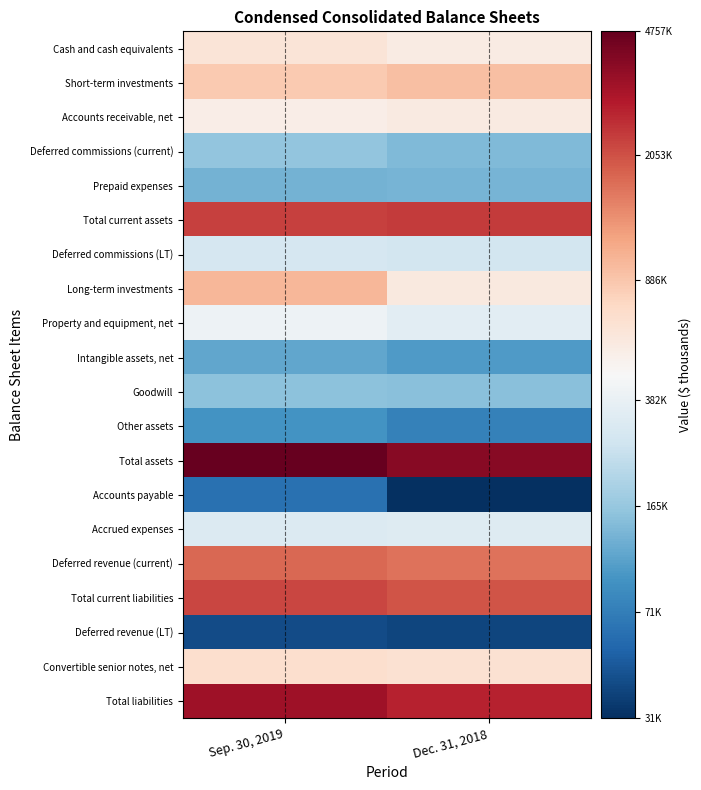

What is the total value across all series at Sep. 30, 2019?

260.0